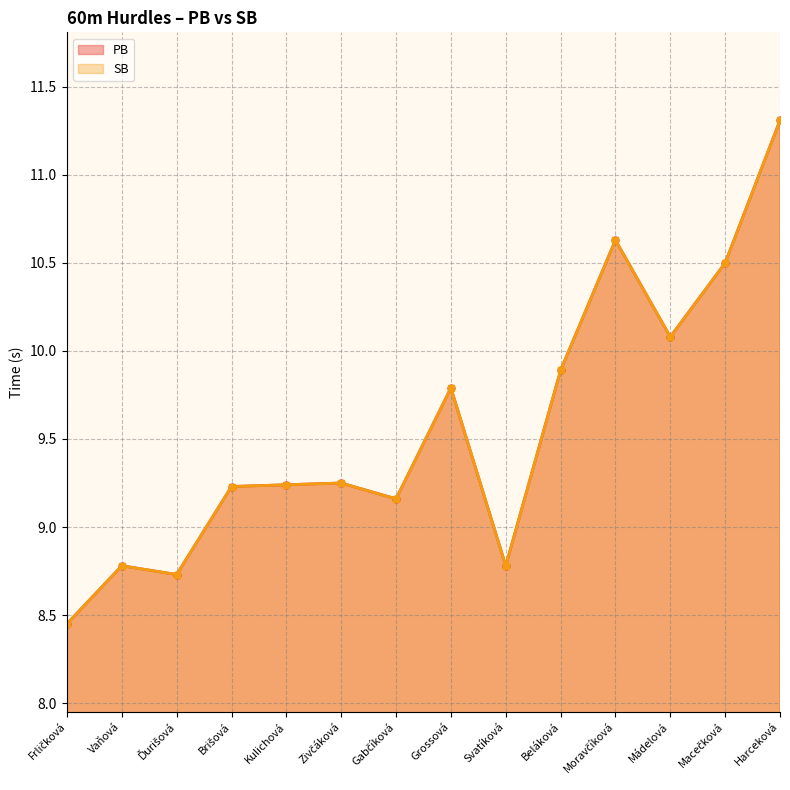

True or false: SB has a value of 15.3 at Kulichová.

False